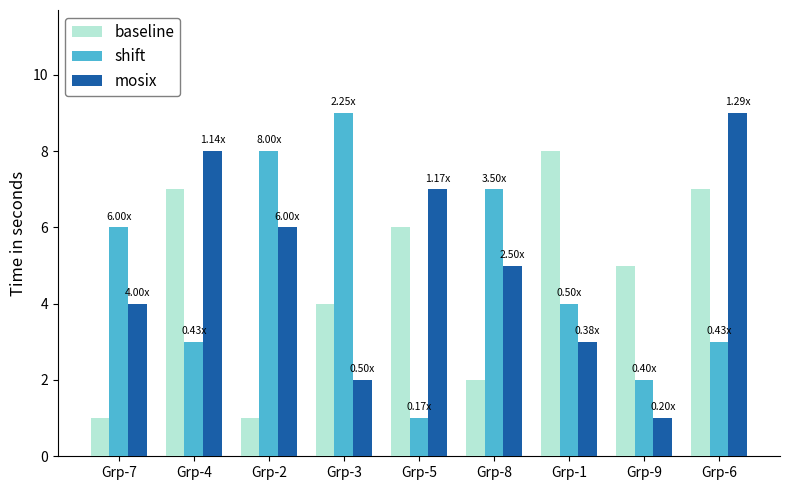

Count the mosix values in the range 3 to 7.

5